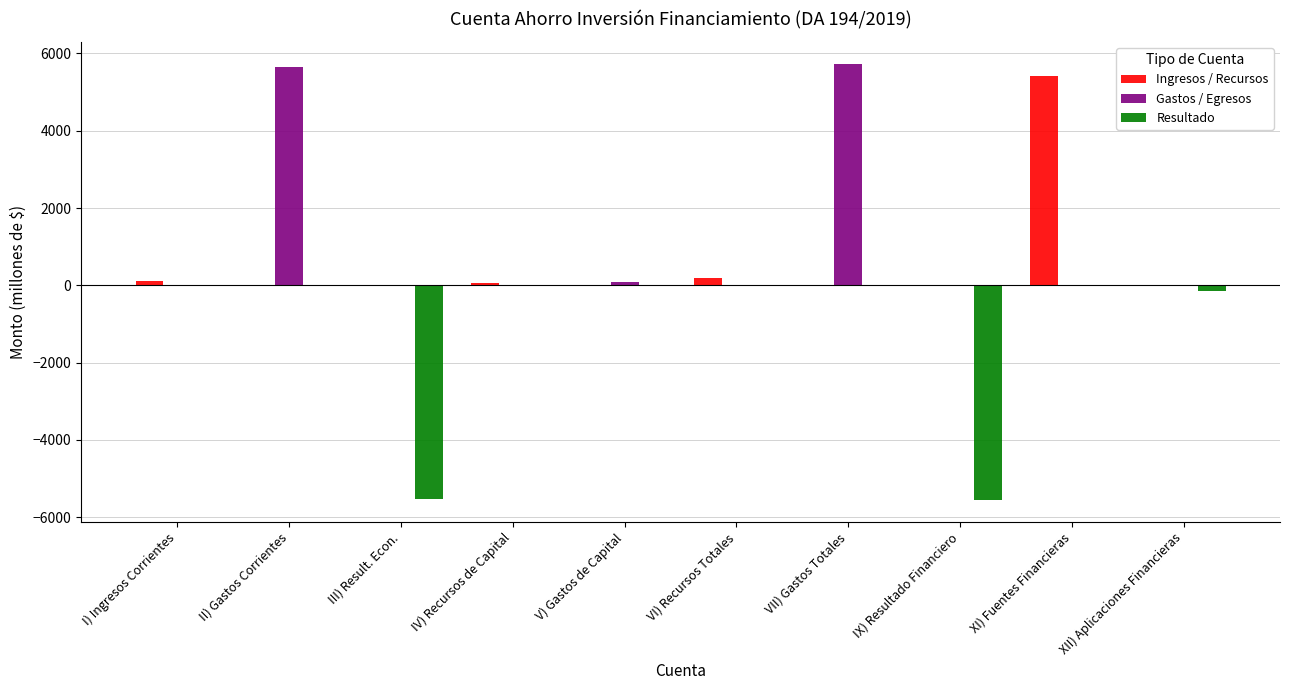

Does the chart contain stacked bars?

No